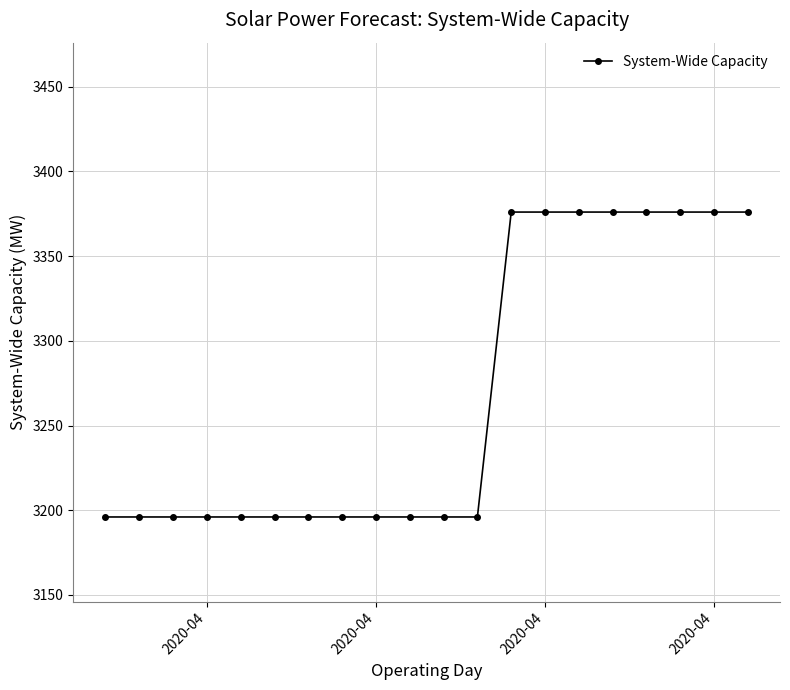

What is the sum of all values?

65360